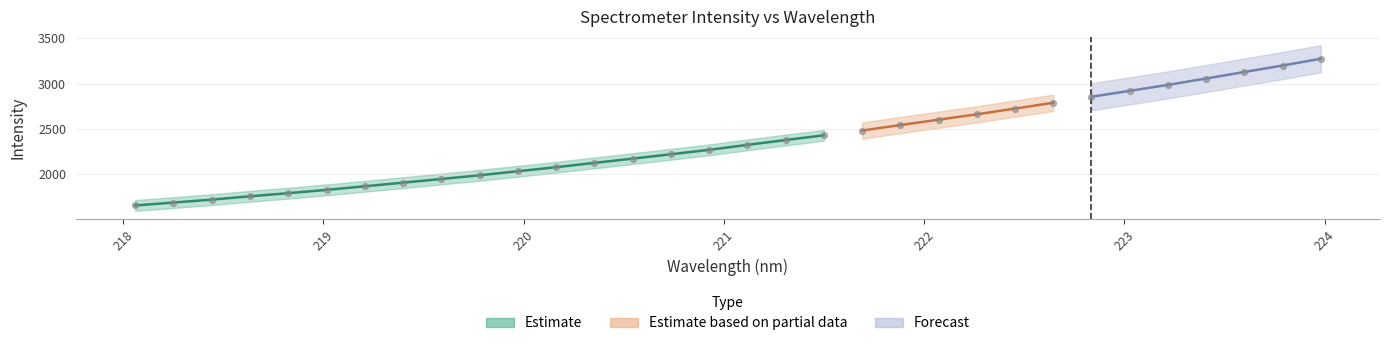

What is the ratio of the value at 222.263 to the value at 220.3533?

1.3